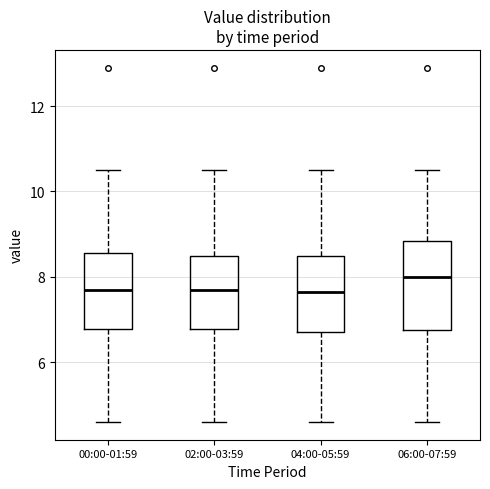

Which box's median line is the highest?

06:00-07:59